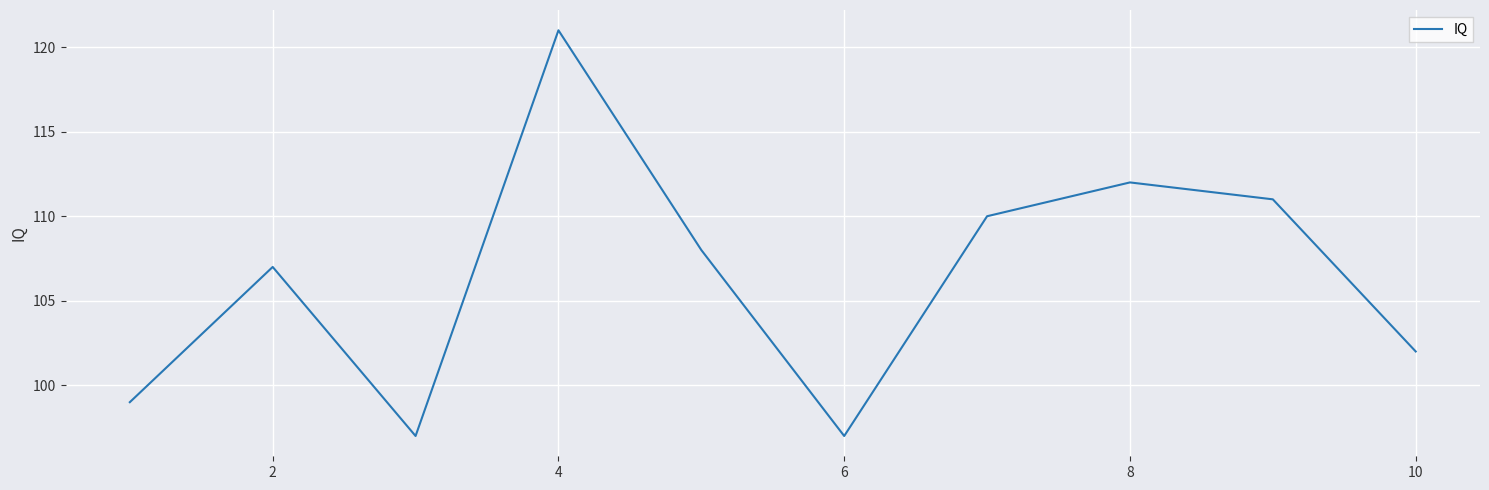

What is the smallest value displayed?

97